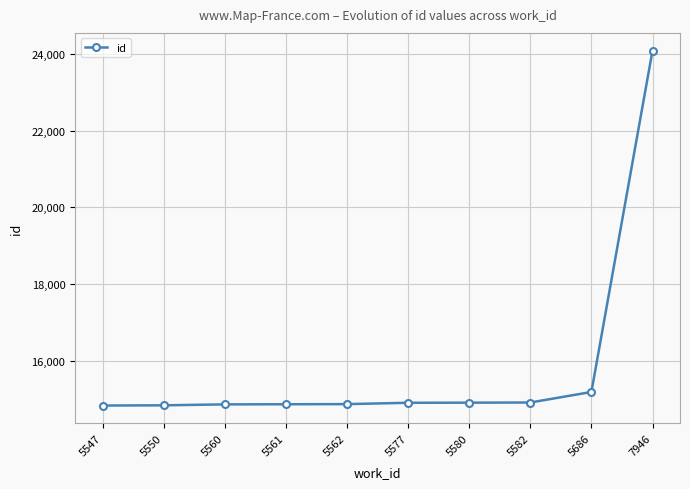

What is the smallest value displayed?

14824